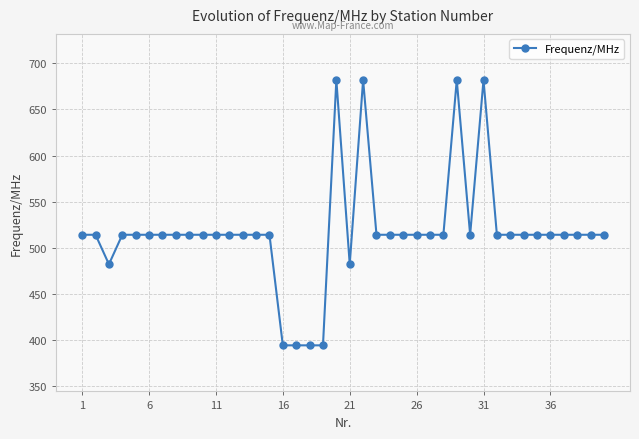

What is the difference between the second highest and second lowest values?

288